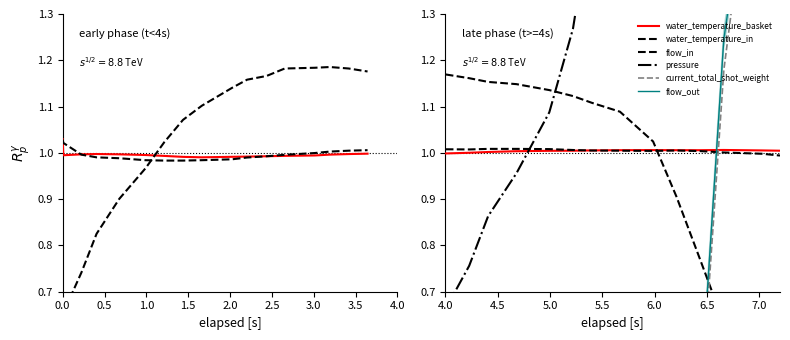

What is the maximum value for water_temperature_basket?

1.0